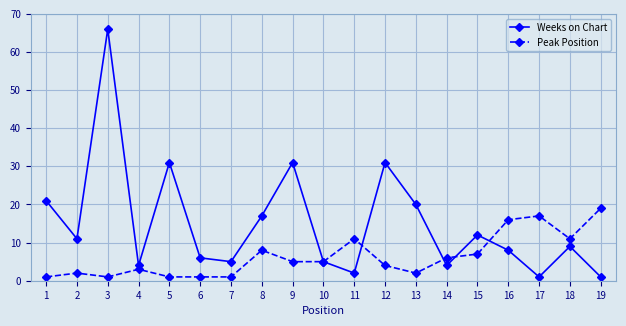

What is the value of the Weeks on Chart point at the 11th from the left?

2